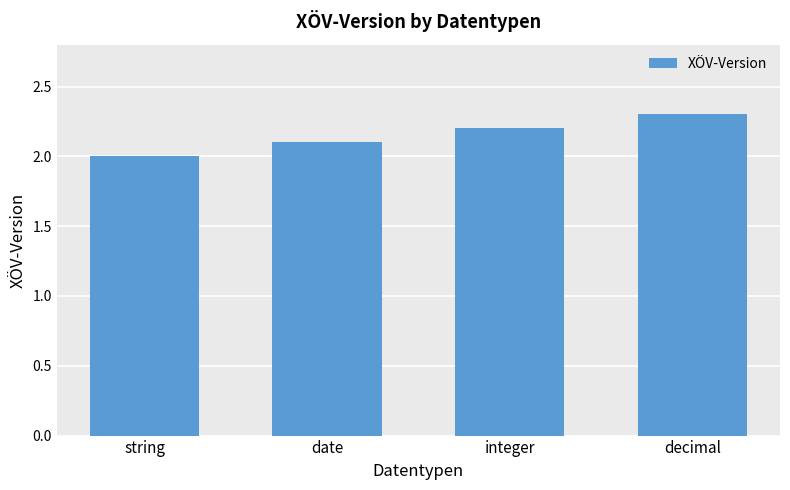

Rank the categories by value from lowest to highest.

string, date, integer, decimal